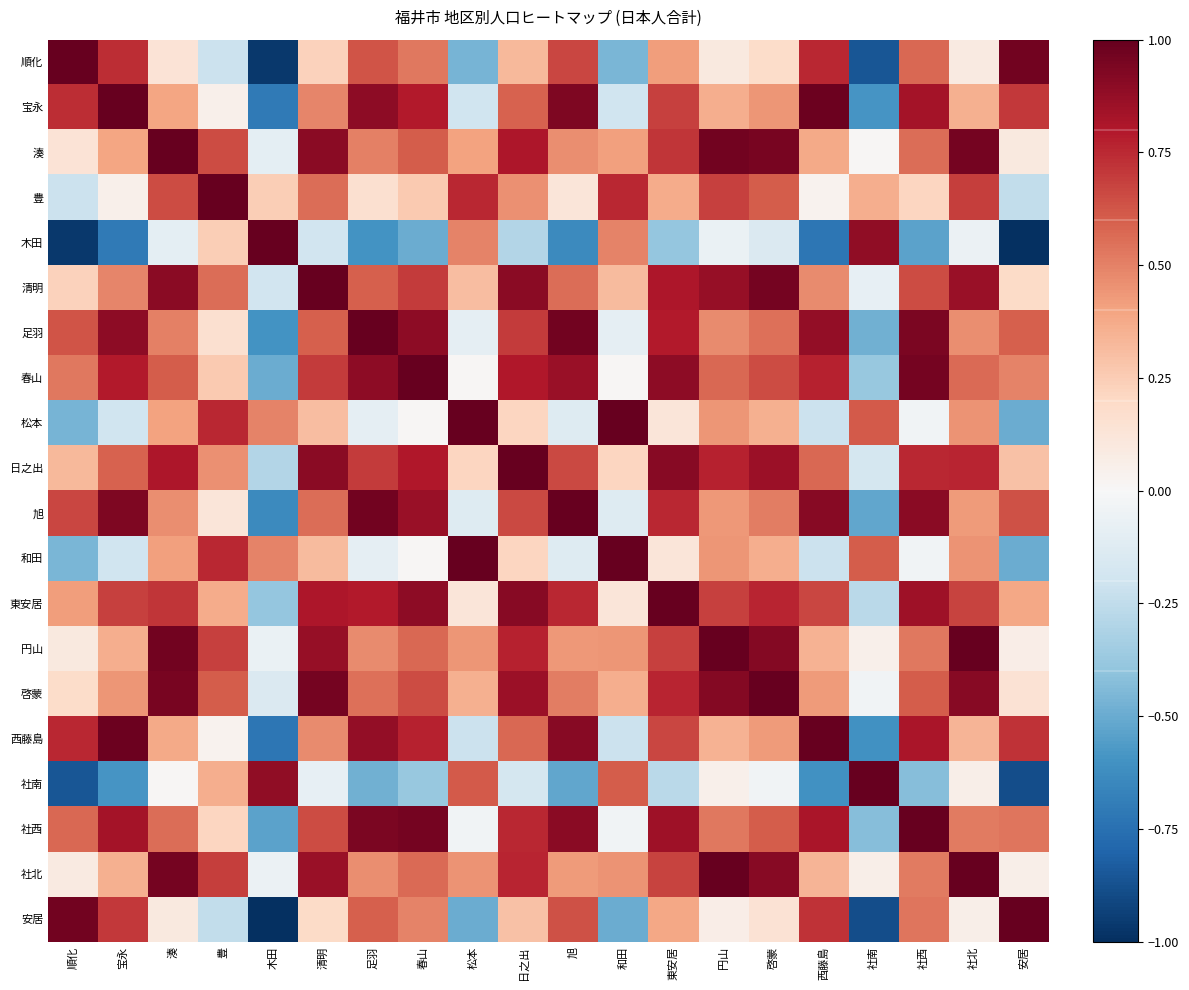

At which category is the sum across all series the highest?

清明